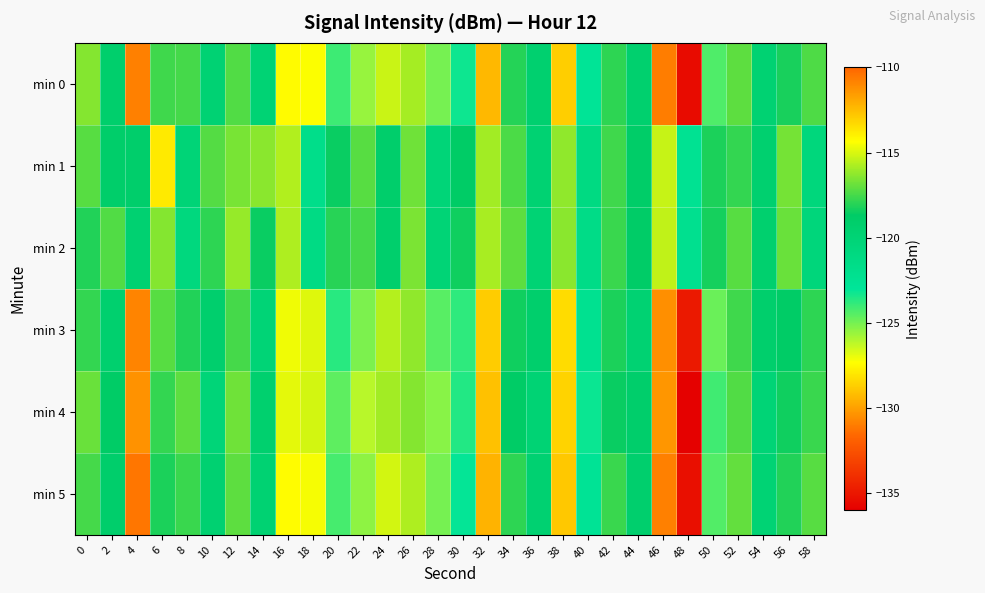

At 40, list the series in order from largest to smallest.

min 1, min 2, min 3, min 5, min 0, min 4